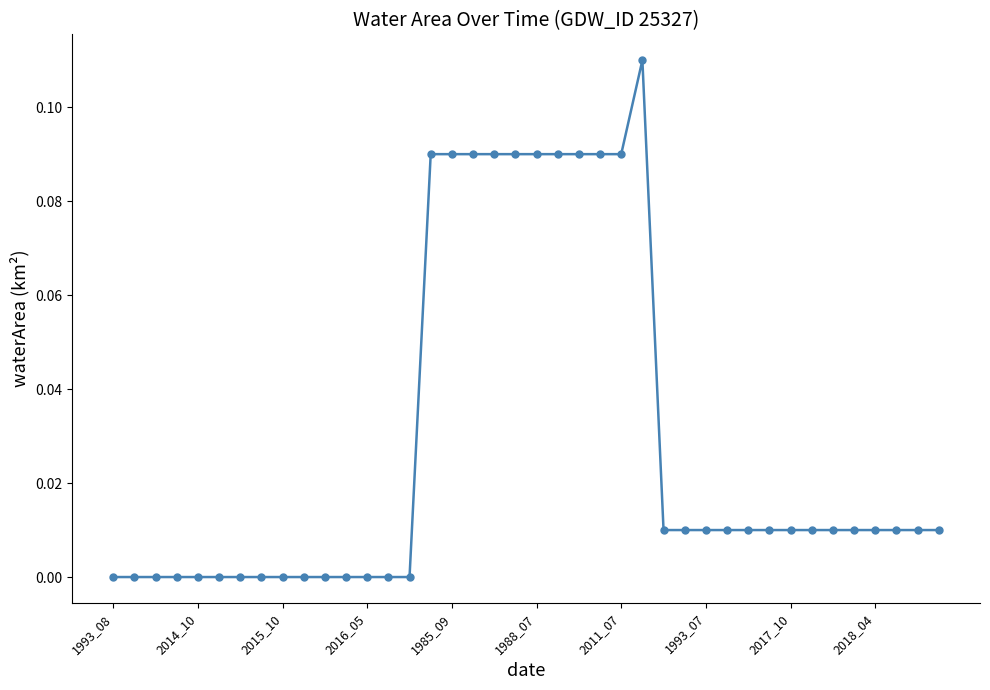

Does the chart have visible grid lines?

No